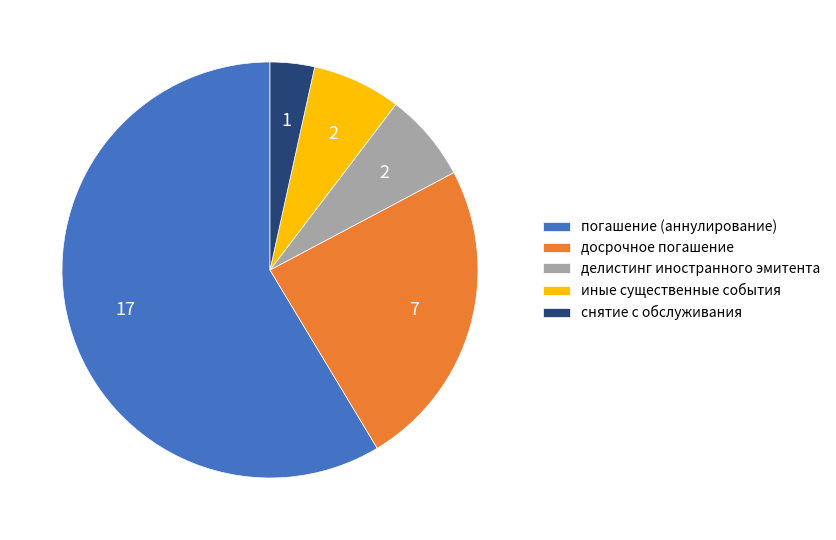

What is the smallest slice in the pie chart?

снятие с обслуживания